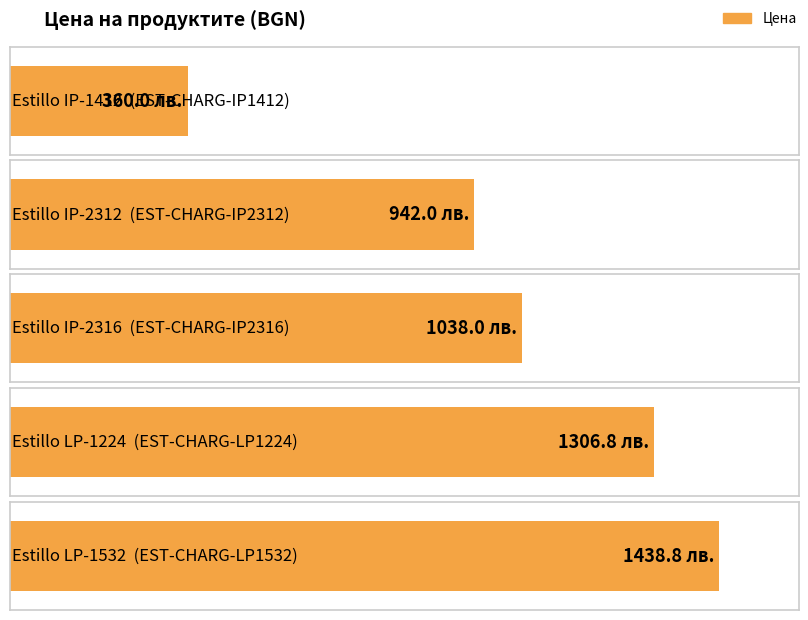

What is the label of the 3rd bar from the left?

EST-CHARG-IP2316